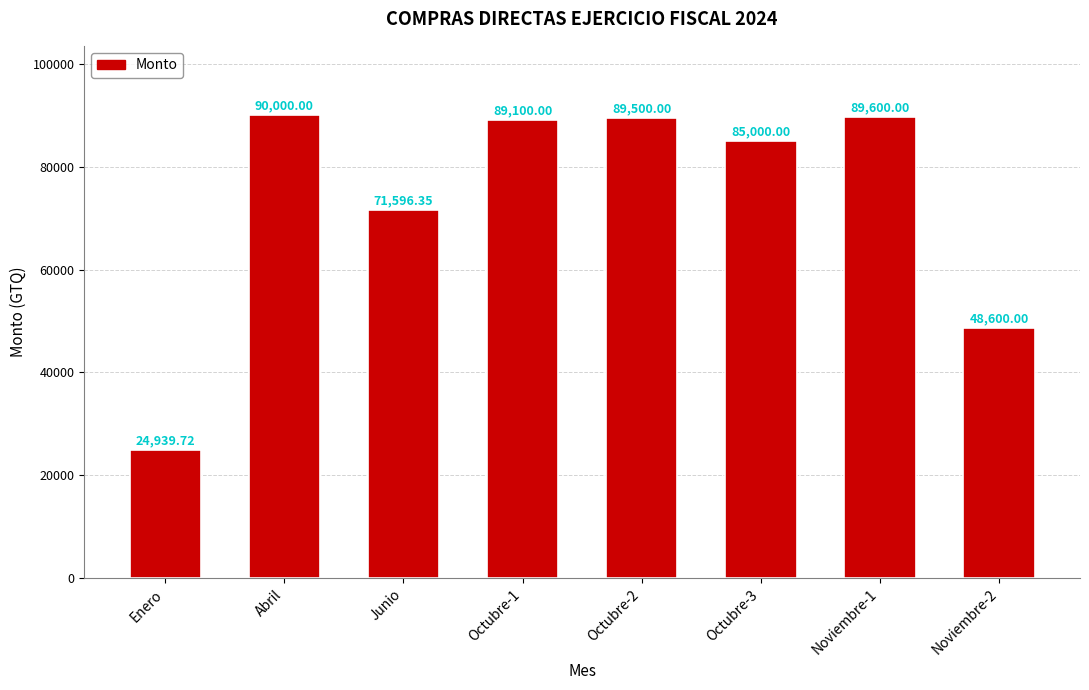

List the labels in order of value, largest first.

Abril, Noviembre-1, Octubre-2, Octubre-1, Octubre-3, Junio, Noviembre-2, Enero